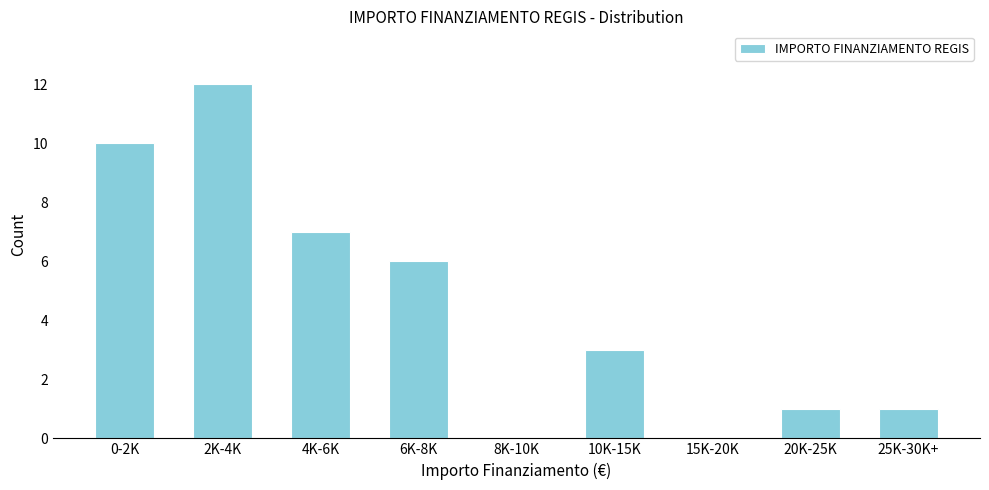

Reading left to right, what are all the values shown in this chart?

0-2K=10	2K-4K=12	4K-6K=7	6K-8K=6	8K-10K=0	10K-15K=3	15K-20K=0	20K-25K=1	25K-30K+=1